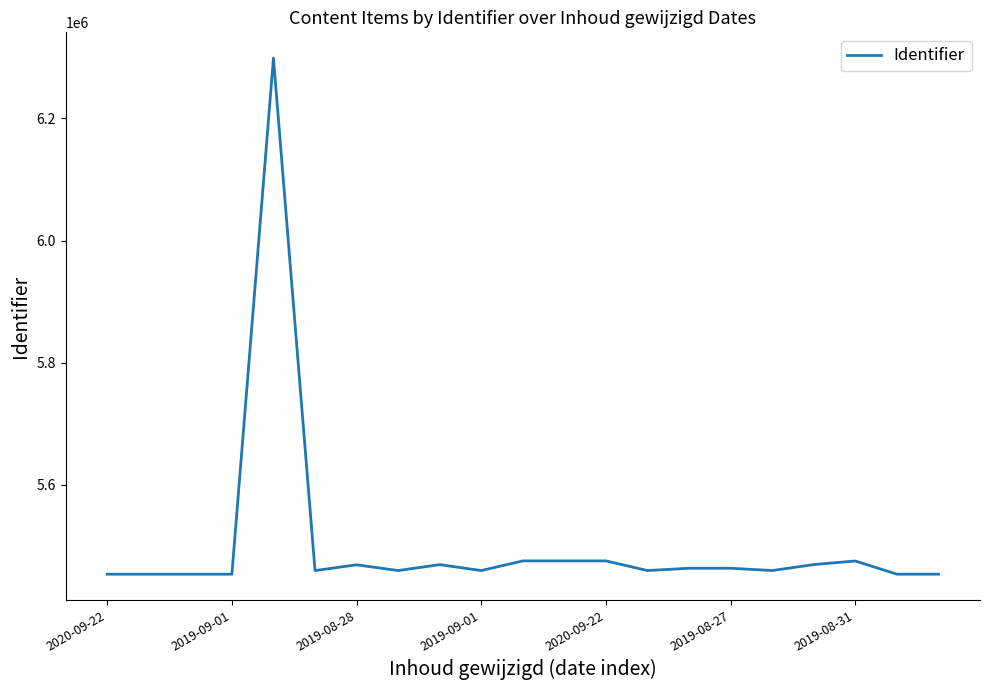

What is the greatest value displayed?

6298718